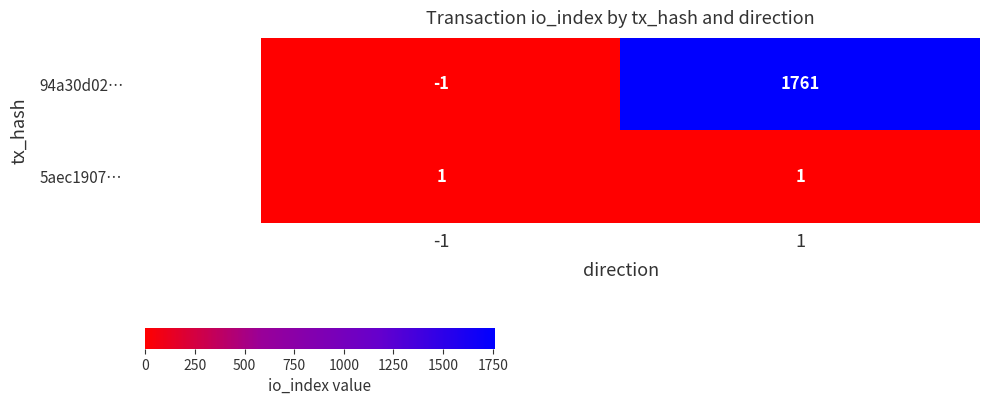

At which category is the sum across all series the highest?

1